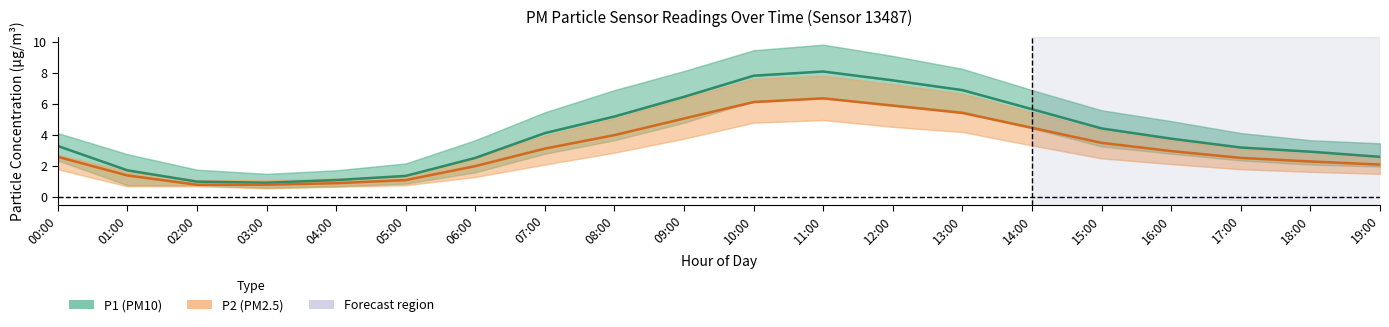

Reading right to left, extract all data points from this chart.

P1: 19:00=2.6	18:00=2.9	17:00=3.2	16:00=3.8	15:00=4.4	14:00=5.7	13:00=6.9	12:00=7.5	11:00=8.1	10:00=7.8	09:00=6.5	08:00=5.2	07:00=4.1	06:00=2.5	05:00=1.4	04:00=1.1	03:00=0.9	02:00=1.0	01:00=1.7	00:00=3.3
P2: 19:00=2.1	18:00=2.3	17:00=2.5	16:00=3.0	15:00=3.5	14:00=4.5	13:00=5.4	12:00=5.9	11:00=6.4	10:00=6.1	09:00=5.1	08:00=4.0	07:00=3.1	06:00=2.0	05:00=1.1	04:00=0.9	03:00=0.8	02:00=0.8	01:00=1.4	00:00=2.6